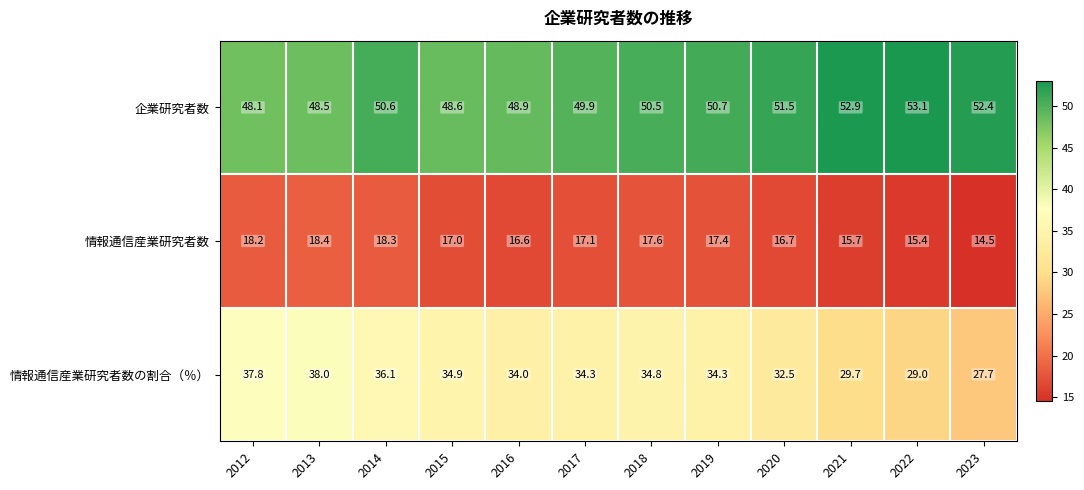

What is the difference between the maximum and minimum values in the 情報通信産業研究者数 series?

3.9